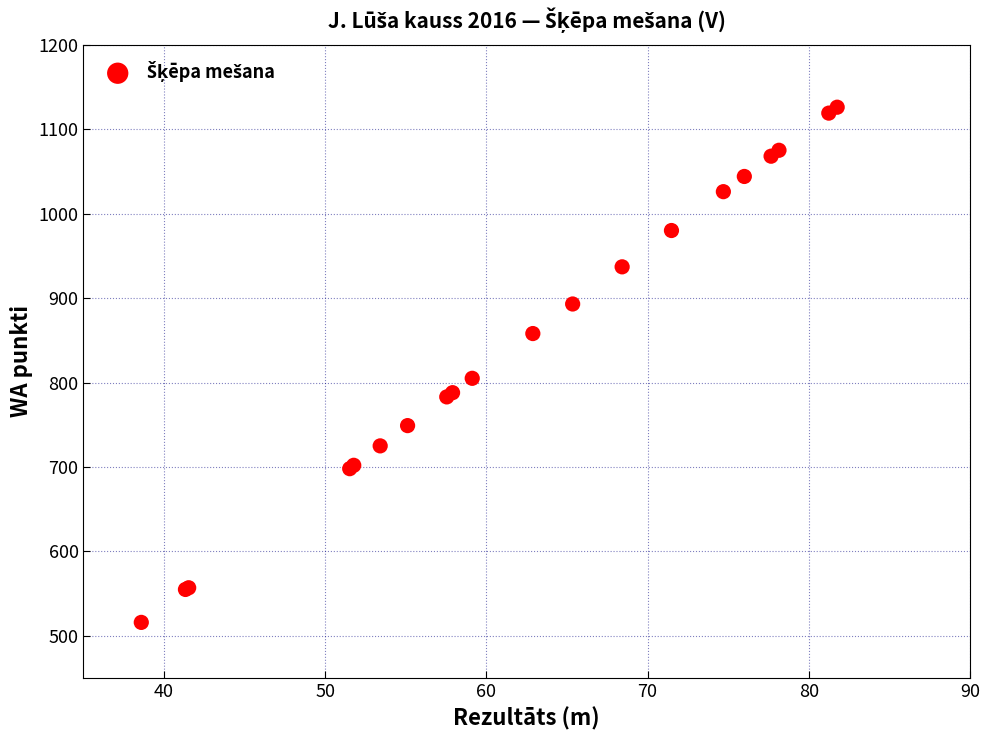

What Y value in the scatter plot is closest to 821?

805